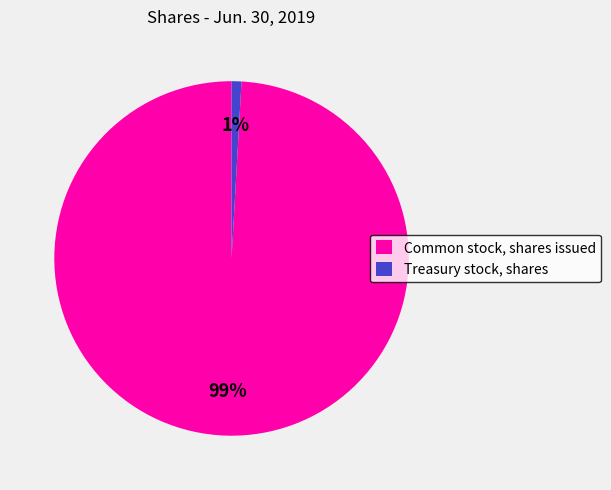

Which category has the smallest portion of the pie?

Treasury stock, shares